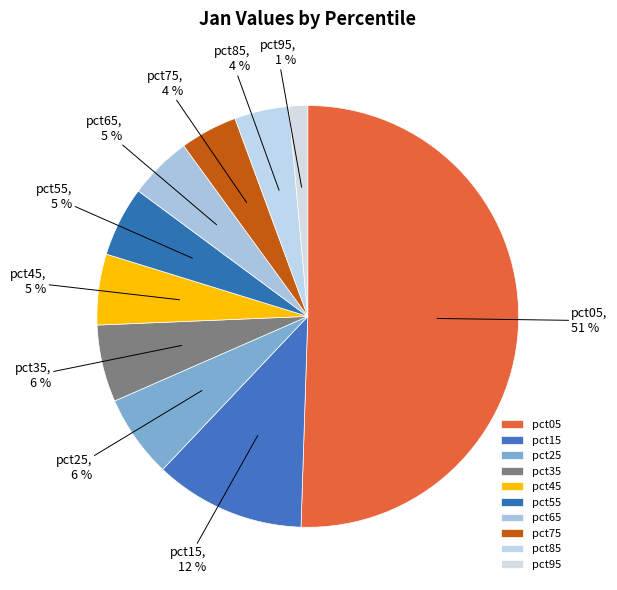

How many slices are in this pie chart?

10